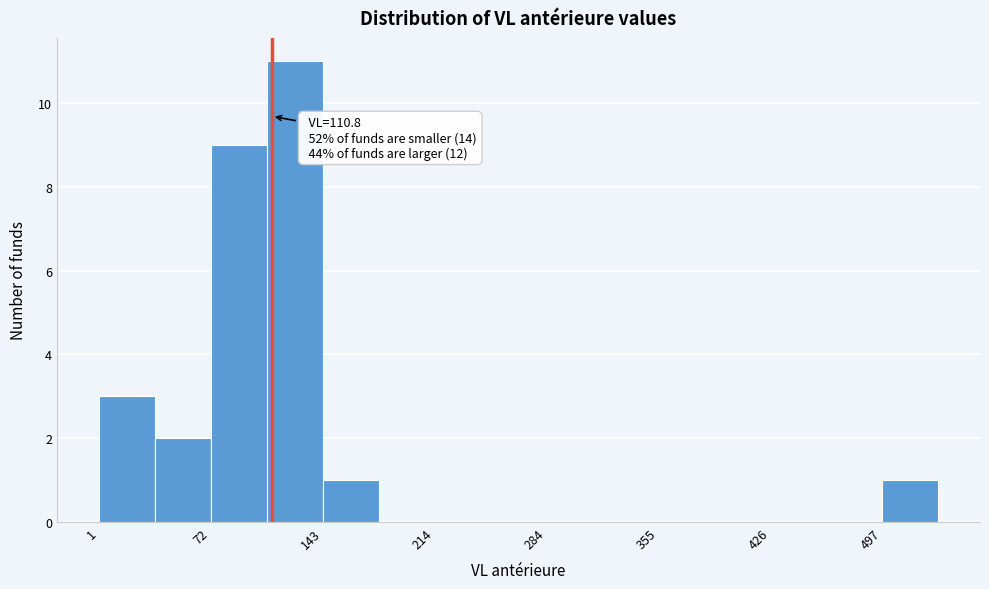

Read against the x-axis, roughly where is the centre of the tallest bar?

130